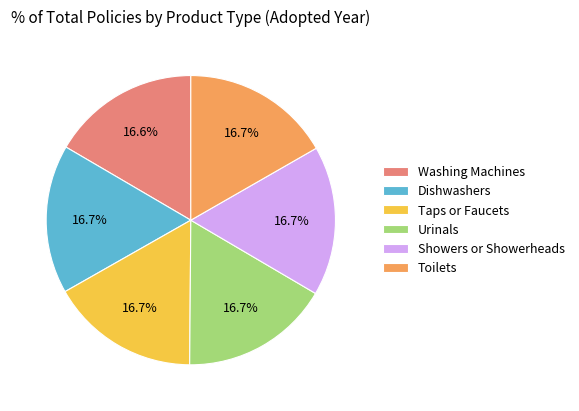

Do Taps or Faucets and Urinals together represent more than half of the pie?

No